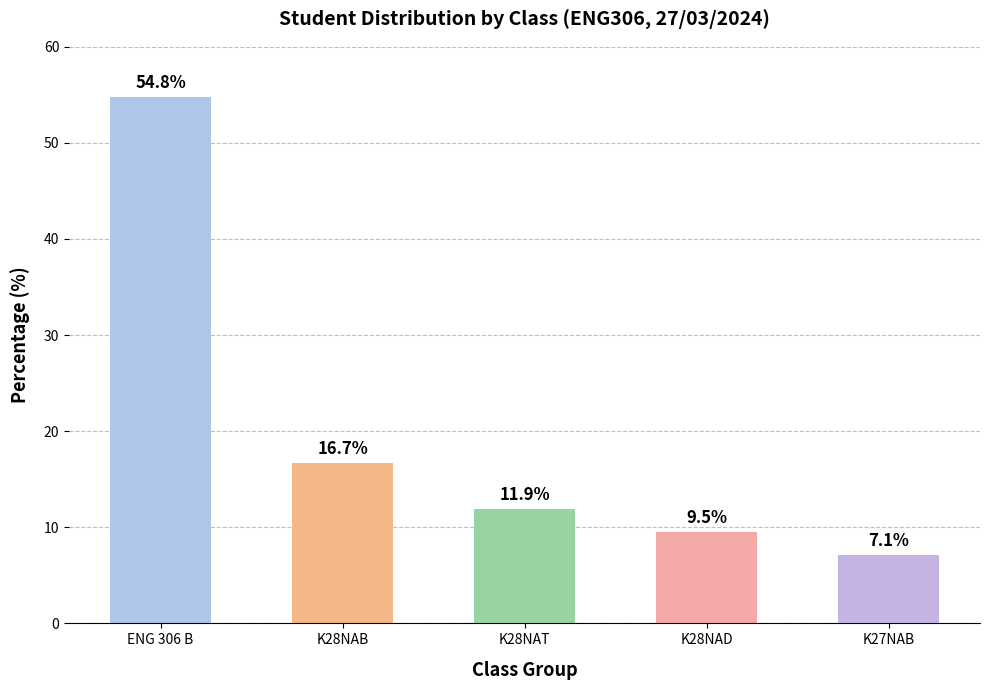

What is the difference between the maximum and minimum values?

47.6